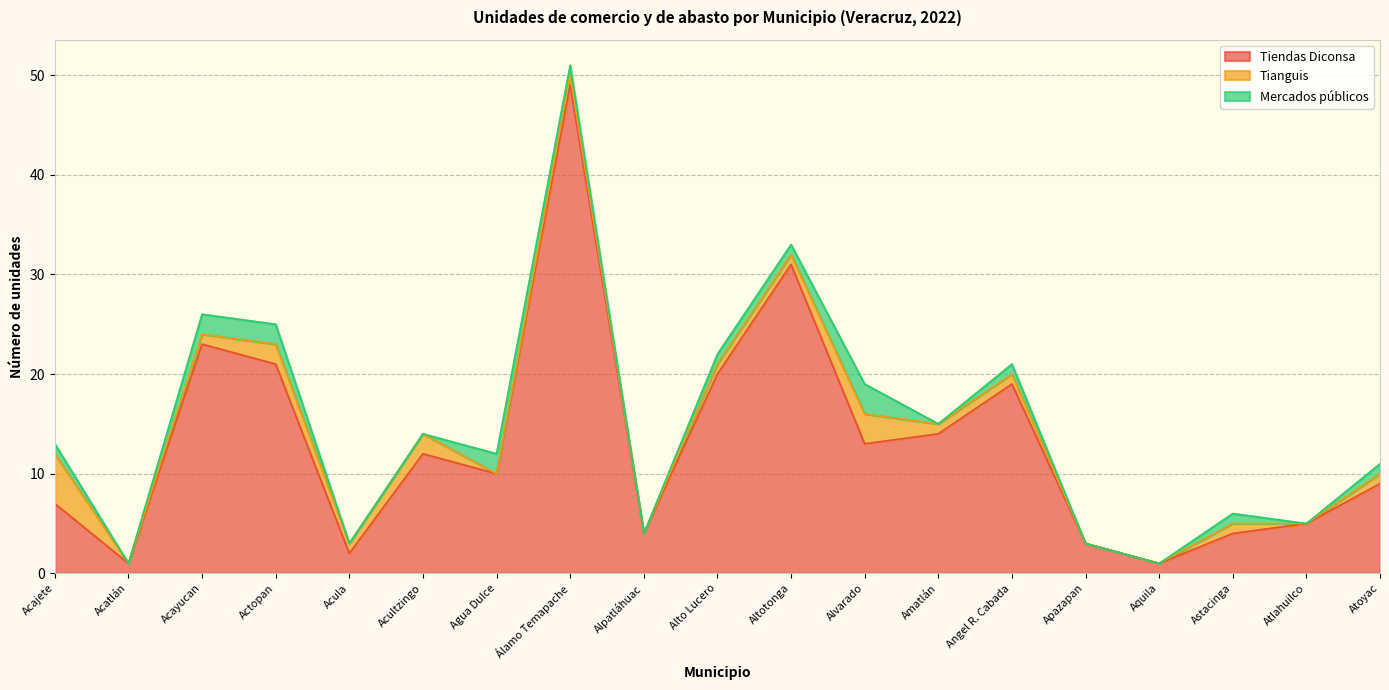

What is the highest value of the Tiendas Diconsa series?

49